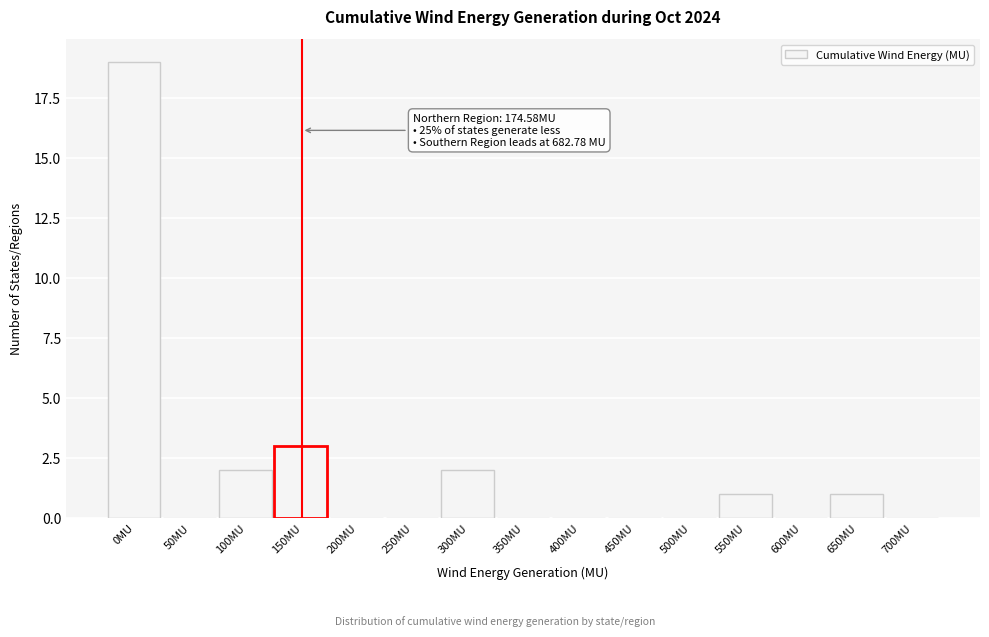

Reading right to left, what are all the values shown in this chart?

700MU=0	650MU=1	600MU=0	550MU=1	500MU=0	450MU=0	400MU=0	350MU=0	300MU=2	250MU=0	200MU=0	150MU=3	100MU=2	50MU=0	0MU=19